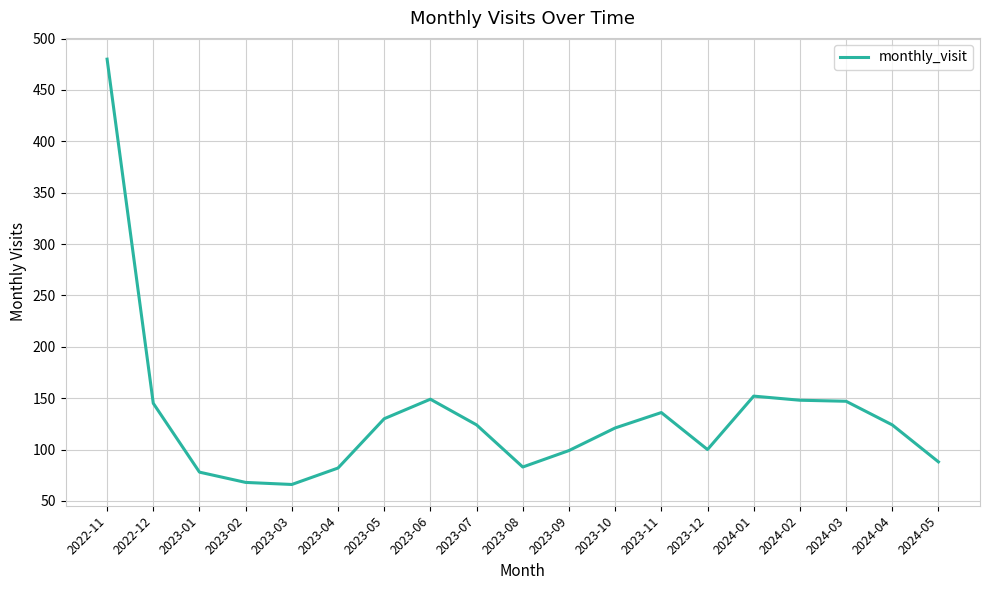

How many categories are shown in the chart?

19